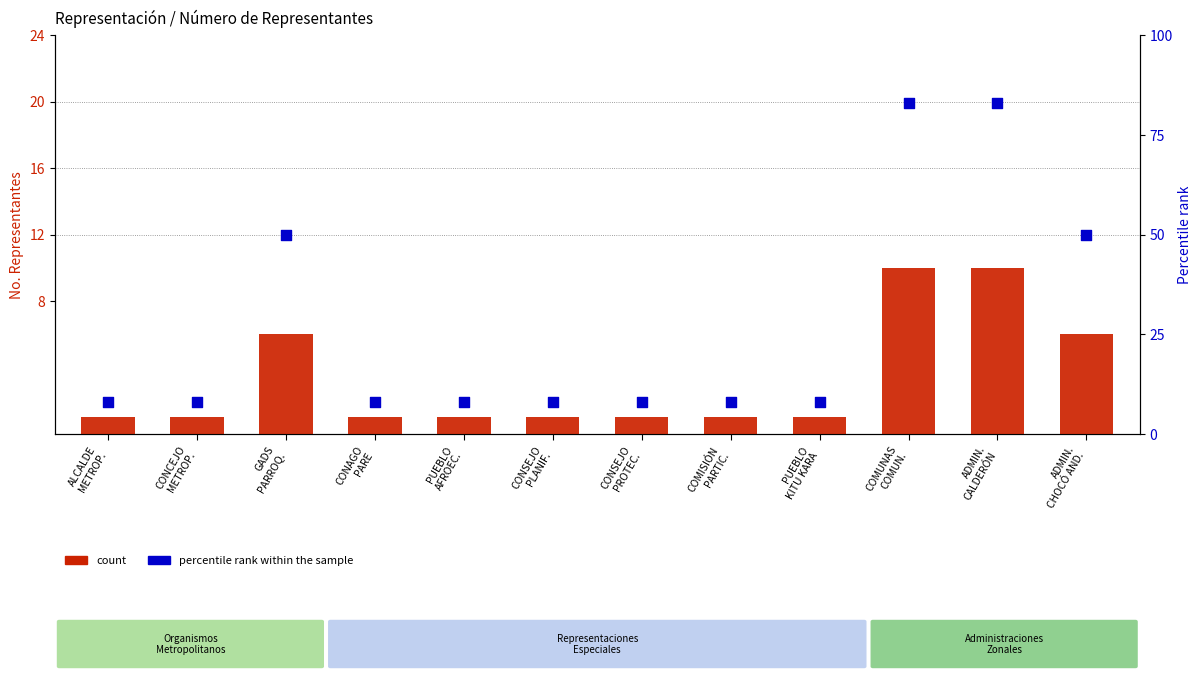

Which series reaches the maximum Y coordinate?

percentile rank within the sample